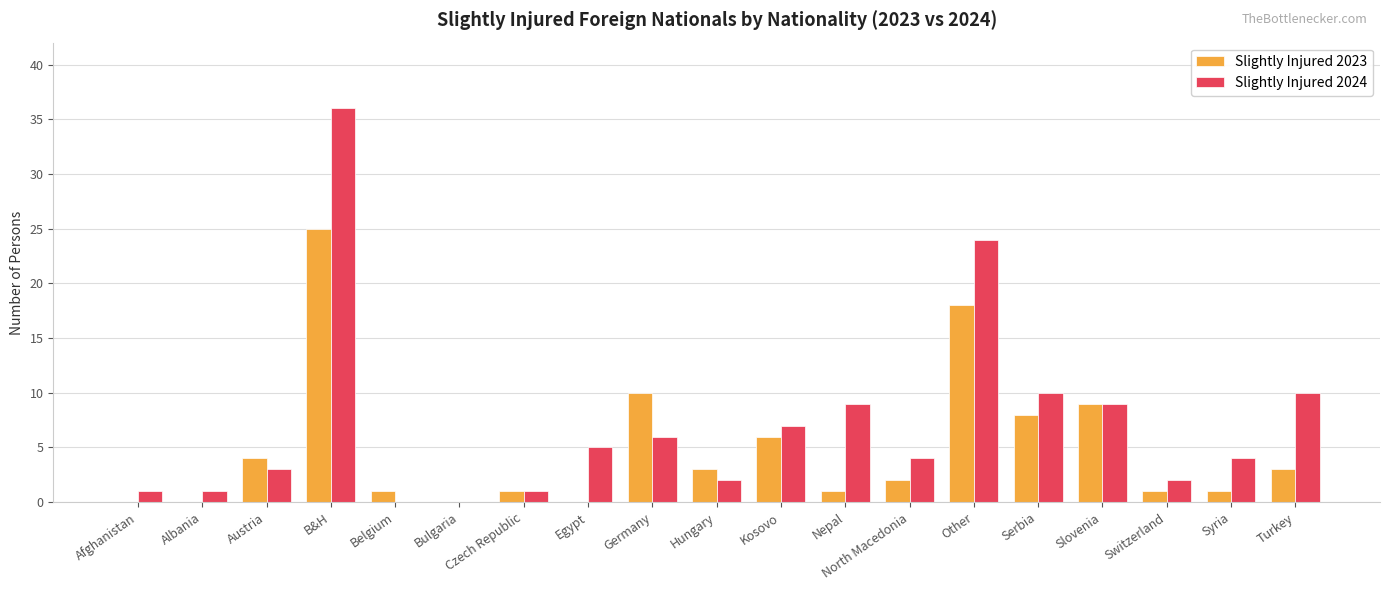

True or false: Slightly Injured 2024 has a value of 1 at Afghanistan.

True